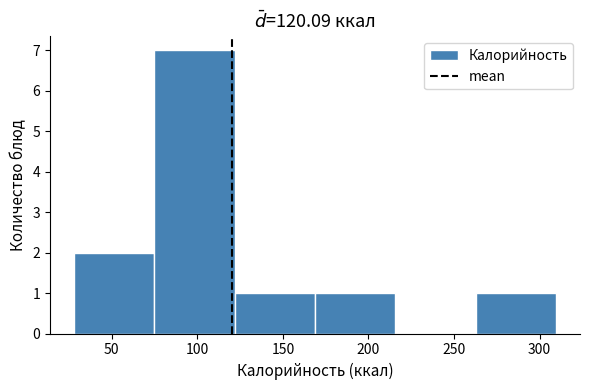

Which range on the x-axis has the tallest bar?

75 to 120